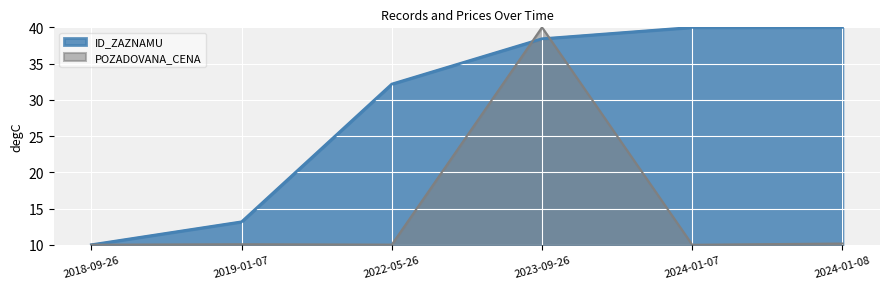

Is it true that ID_ZAZNAMU equals 21.6 at 2022-05-26?

False